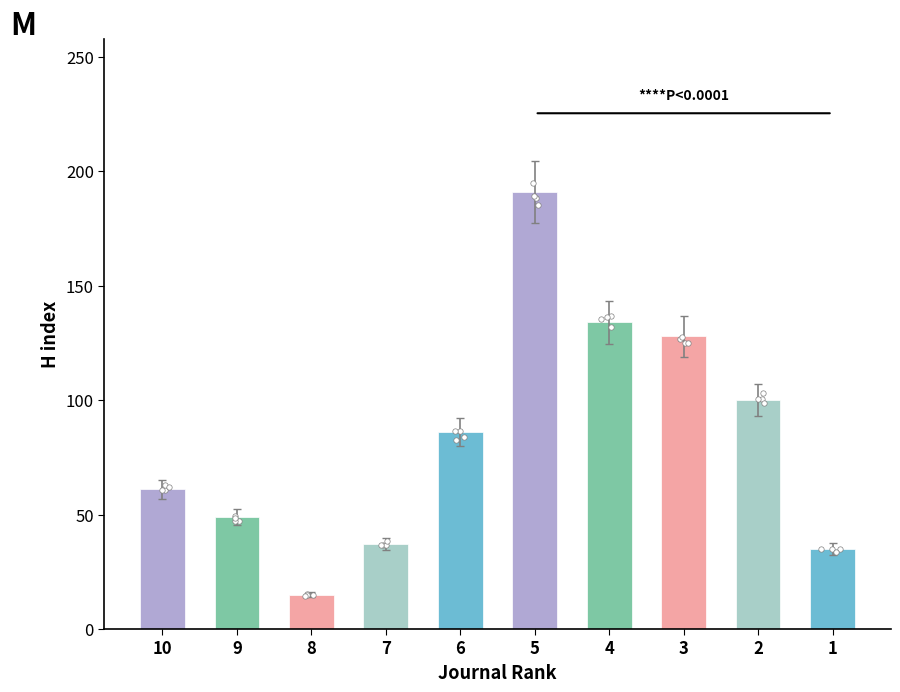

What is the ratio of the value at Rank 3 to the value at Rank 1?

3.7